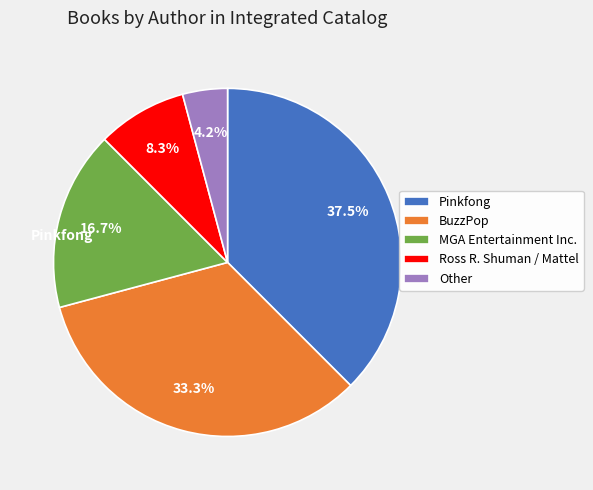

To the nearest percent, what portion does BuzzPop represent?

33%